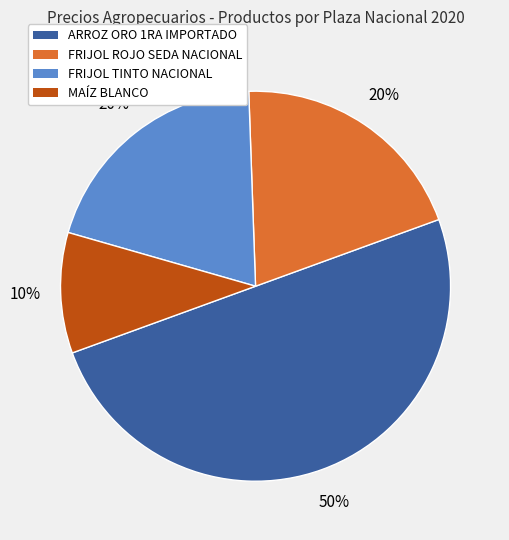

To the nearest percent, what is the average slice percentage?

25%